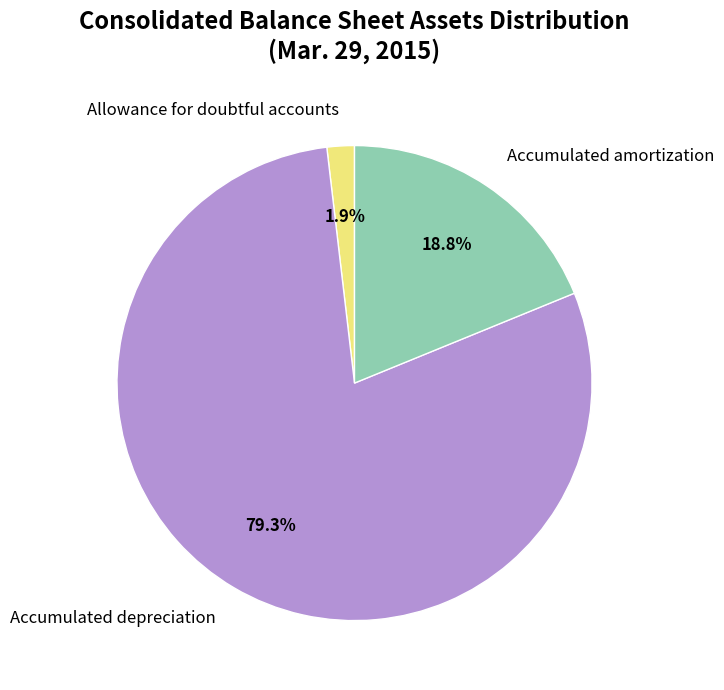

Does any single category account for the majority?

Yes